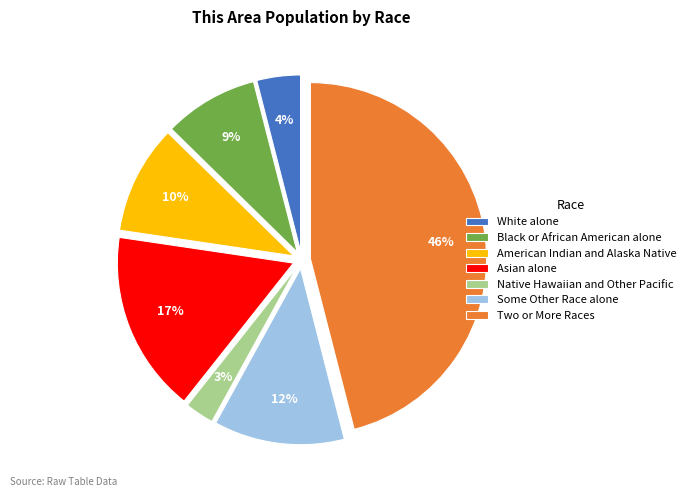

Which has a higher value, Black or African American alone or Two or More Races?

Two or More Races